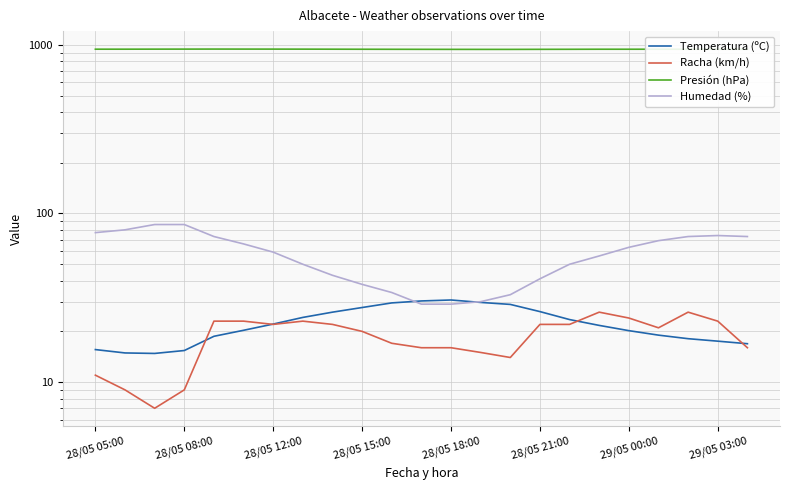

True or false: Humedad (%) has more than 0 points higher than both neighbors.

True